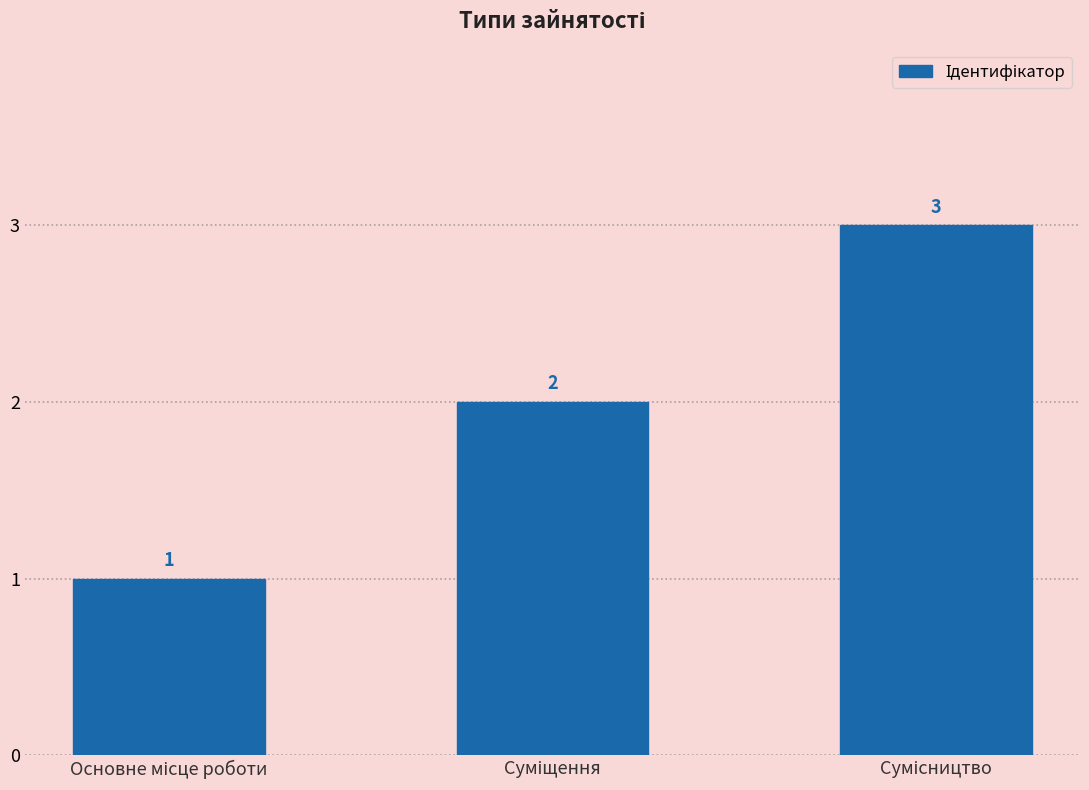

What is the difference between the maximum and minimum values?

2